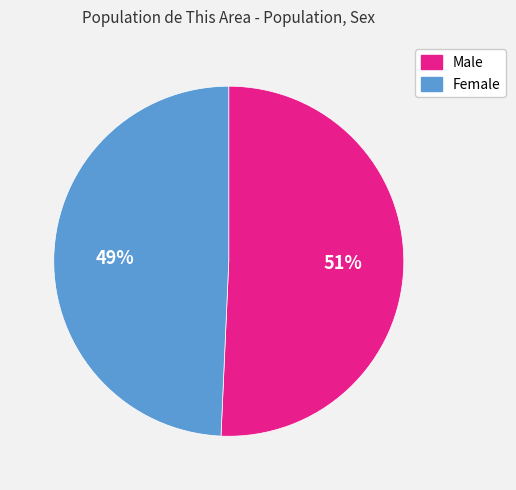

Which slice represents more than half of the pie?

Male